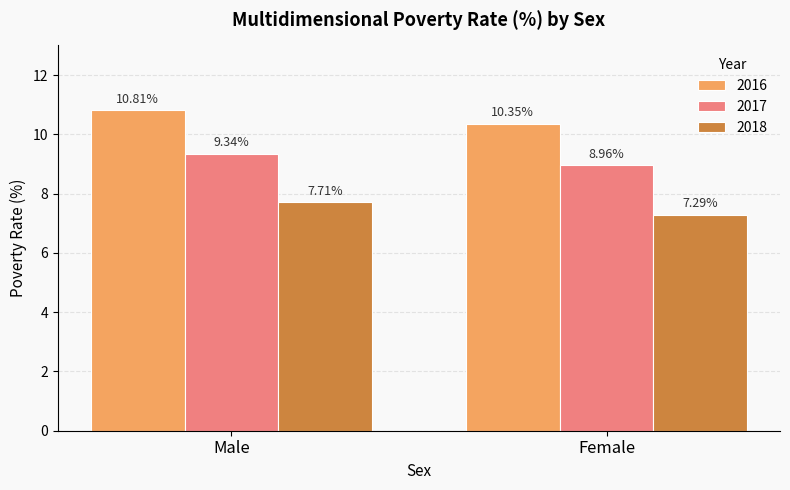

What is the total value across all series at Female?

26.6